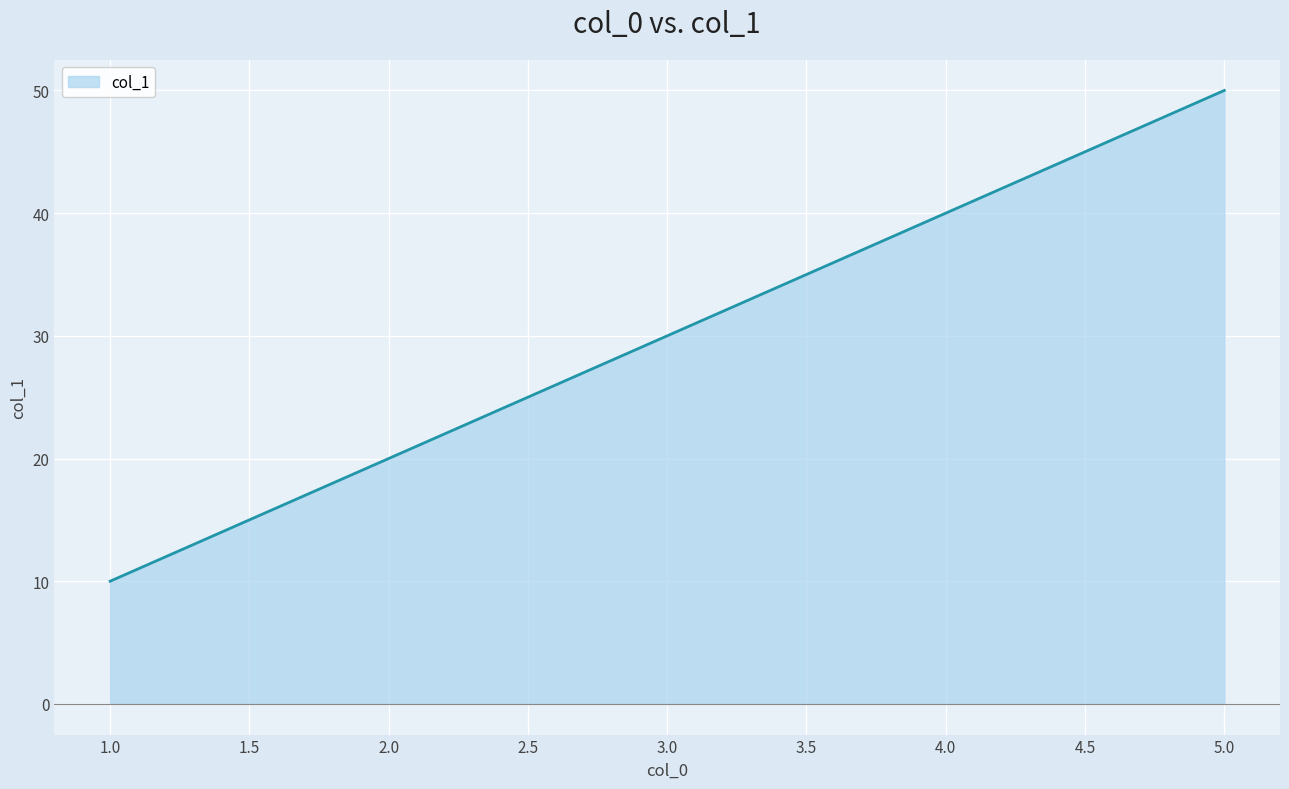

True or false: the data shows 6 at 2.0.

False